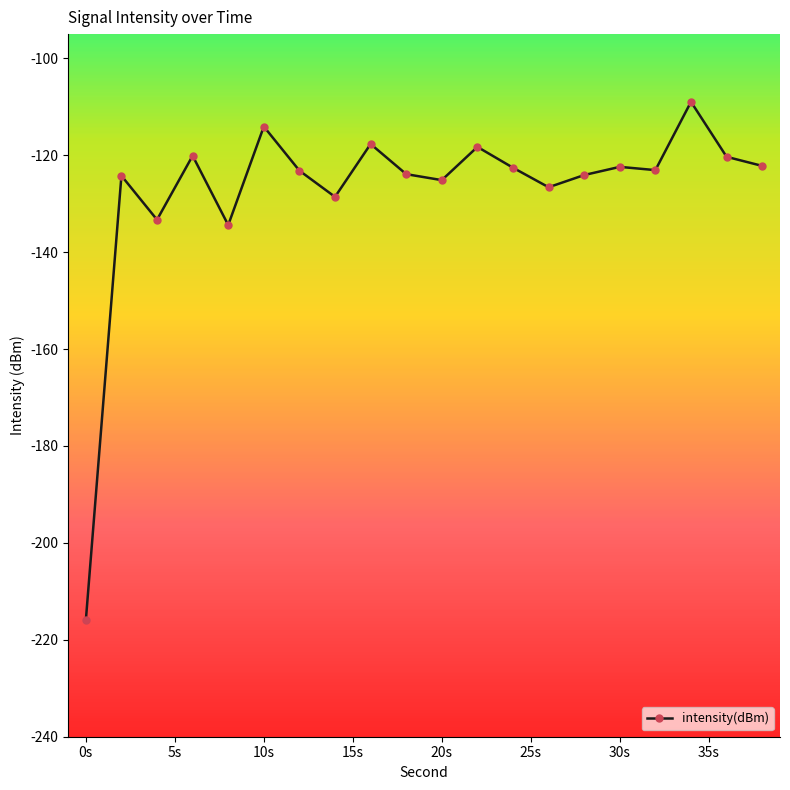

What is the smallest value displayed?

-216.0